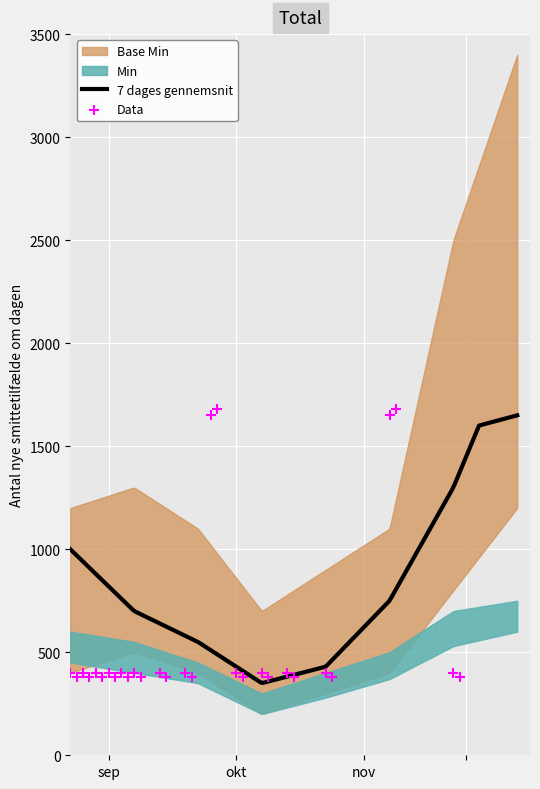

What is the minimum value for 7 dages gennemsnit?

352.0